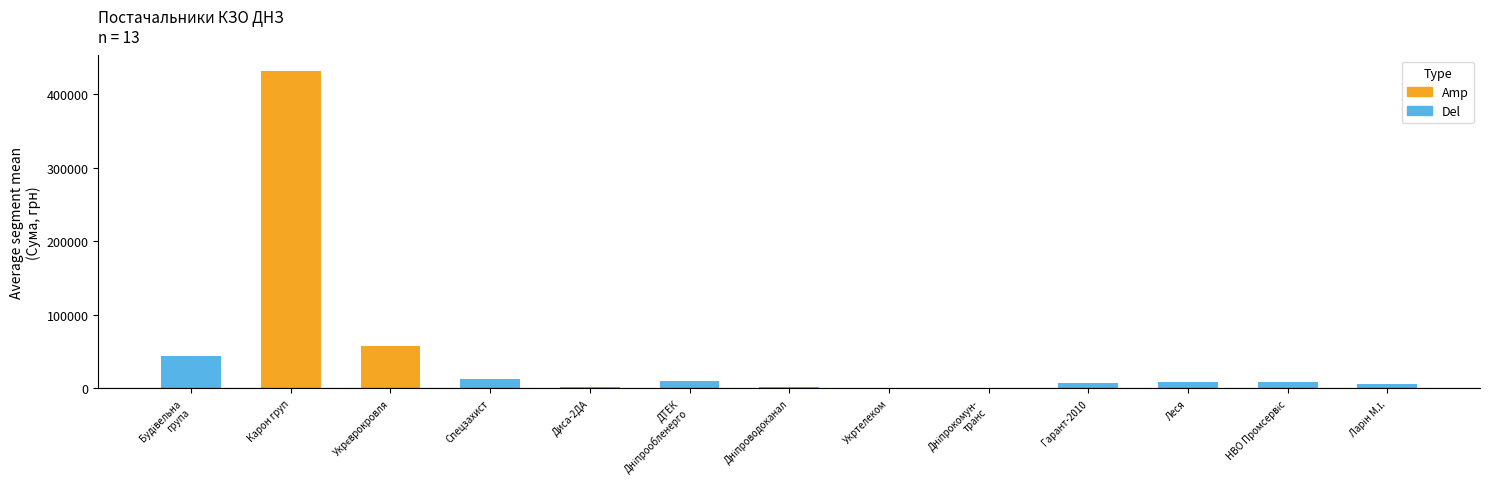

The chart shows a value of 431489.1 at Карон груп. True or false?

True